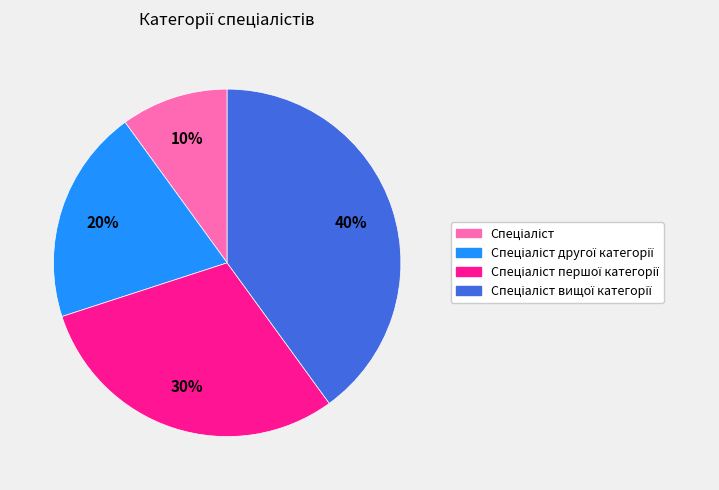

Does any single category account for the majority?

No